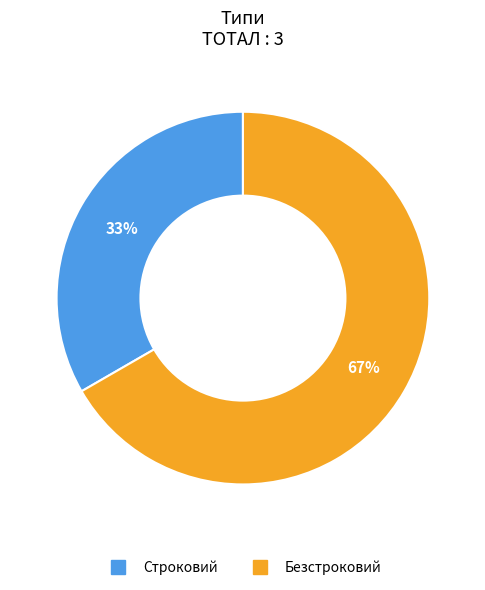

How many slices are in this pie chart?

2